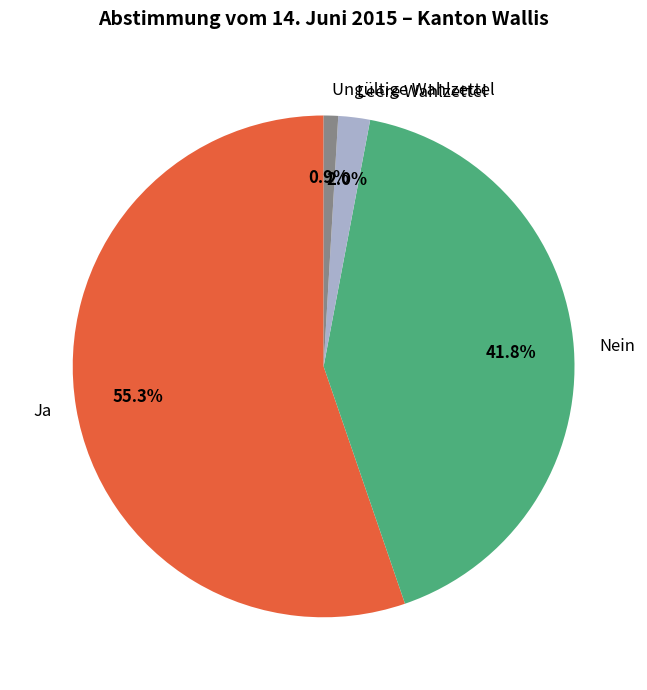

How many slices are in this pie chart?

4